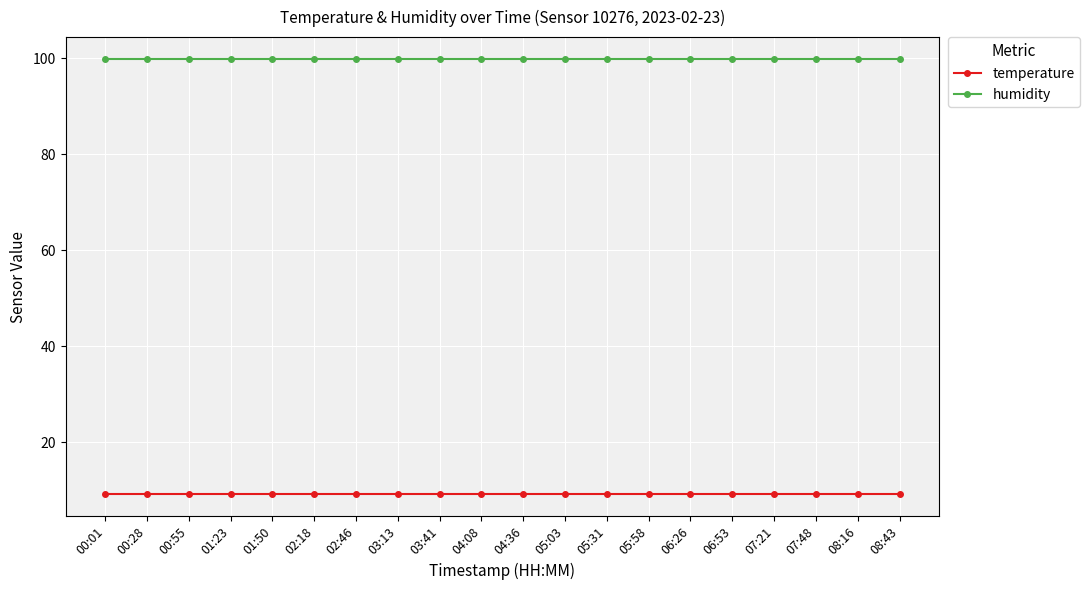

What is the lowest value of the temperature series?

9.1